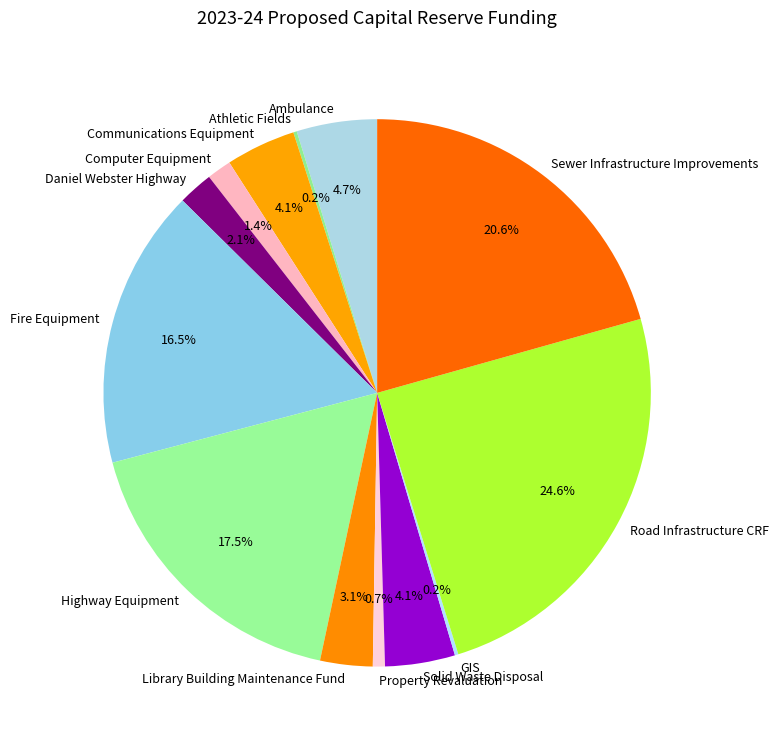

The Ambulance slice represents 10% of the pie. True or false?

False